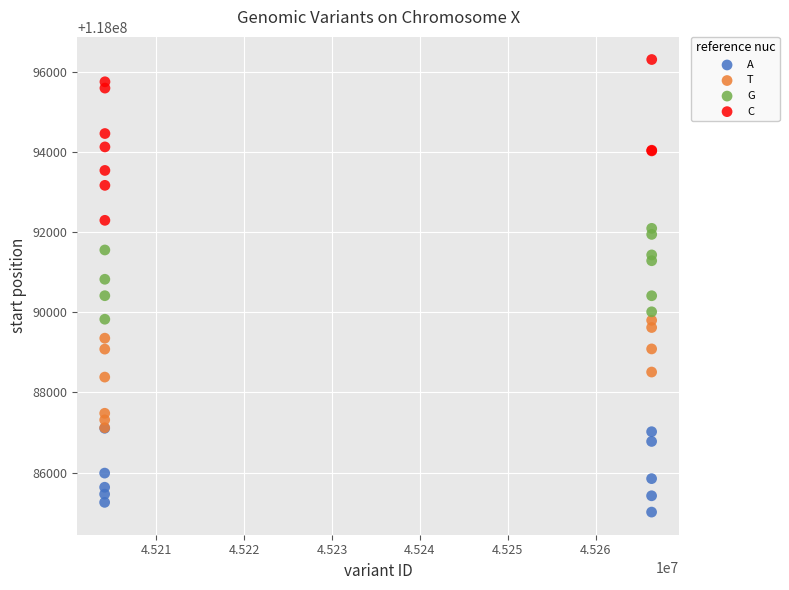

Which series has the largest Y range (max minus min)?

C